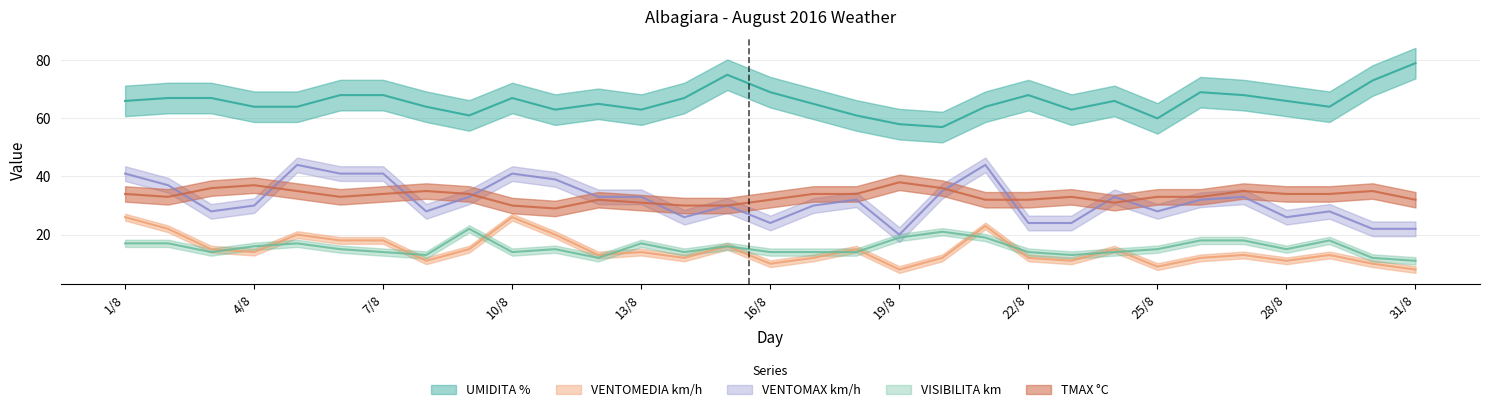

Reading left to right, what are all the values shown in this chart?

UMIDITA %: 1/8=66	2/8=67	3/8=67	4/8=64	5/8=64	6/8=68	7/8=68	8/8=64	9/8=61	10/8=67	11/8=63	12/8=65	13/8=63	14/8=67	15/8=75	16/8=69	17/8=65	18/8=61	19/8=58	20/8=57	21/8=64	22/8=68	23/8=63	24/8=66	25/8=60	26/8=69	27/8=68	28/8=66	29/8=64	30/8=73	31/8=79
VENTOMEDIA km/h: 1/8=26	2/8=22	3/8=15	4/8=14	5/8=20	6/8=18	7/8=18	8/8=11	9/8=15	10/8=26	11/8=20	12/8=13	13/8=14	14/8=12	15/8=16	16/8=10	17/8=12	18/8=15	19/8=8	20/8=12	21/8=23	22/8=12	23/8=11	24/8=15	25/8=9	26/8=12	27/8=13	28/8=11	29/8=13	30/8=10	31/8=8
VENTOMAX km/h: 1/8=41	2/8=37	3/8=28	4/8=30	5/8=44	6/8=41	7/8=41	8/8=28	9/8=33	10/8=41	11/8=39	12/8=33	13/8=33	14/8=26	15/8=30	16/8=24	17/8=30	18/8=32	19/8=20	20/8=35	21/8=44	22/8=24	23/8=24	24/8=33	25/8=28	26/8=32	27/8=33	28/8=26	29/8=28	30/8=22	31/8=22
VISIBILITA km: 1/8=17	2/8=17	3/8=14	4/8=16	5/8=17	6/8=15	7/8=14	8/8=13	9/8=22	10/8=14	11/8=15	12/8=12	13/8=17	14/8=14	15/8=16	16/8=14	17/8=14	18/8=14	19/8=19	20/8=21	21/8=19	22/8=14	23/8=13	24/8=14	25/8=15	26/8=18	27/8=18	28/8=15	29/8=18	30/8=12	31/8=11
TMAX °C: 1/8=34	2/8=33	3/8=36	4/8=37	5/8=35	6/8=33	7/8=34	8/8=35	9/8=34	10/8=30	11/8=29	12/8=32	13/8=31	14/8=30	15/8=30	16/8=32	17/8=34	18/8=34	19/8=38	20/8=36	21/8=32	22/8=32	23/8=33	24/8=31	25/8=33	26/8=33	27/8=35	28/8=34	29/8=34	30/8=35	31/8=32